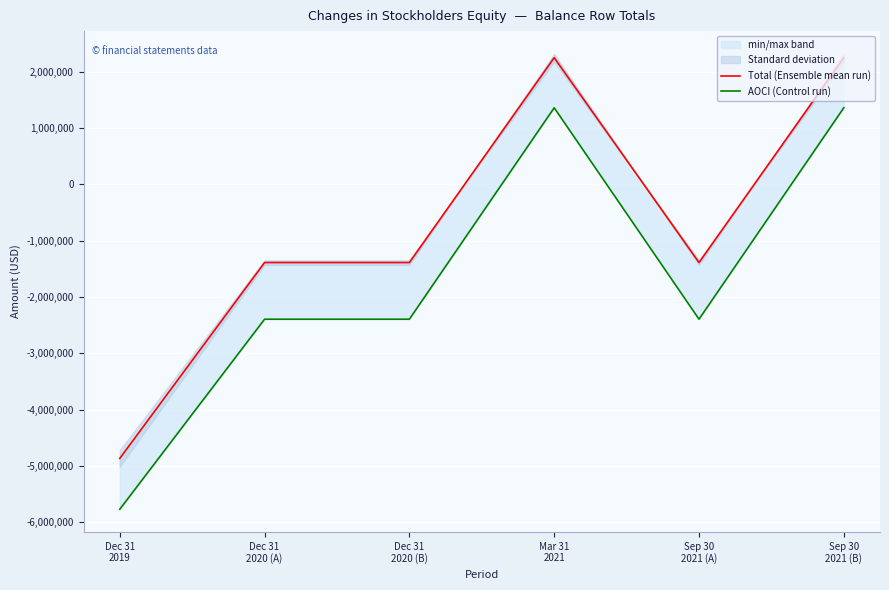

Count the AOCI (Control run) values in the range -2395036 to 1359808.

5